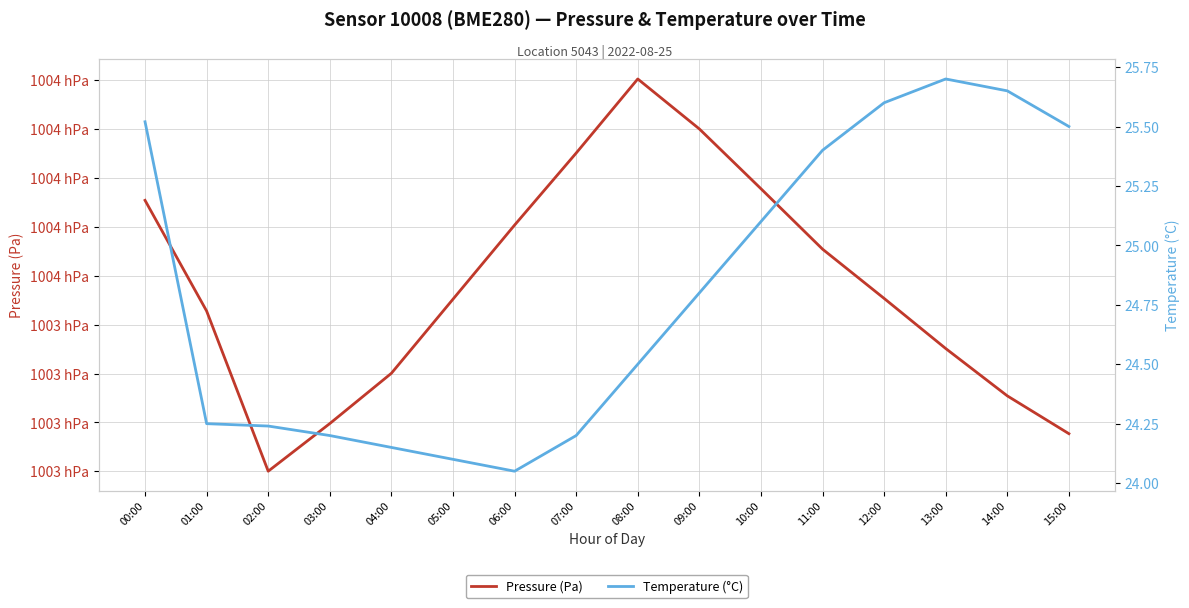

How many categories are shown in the chart?

16